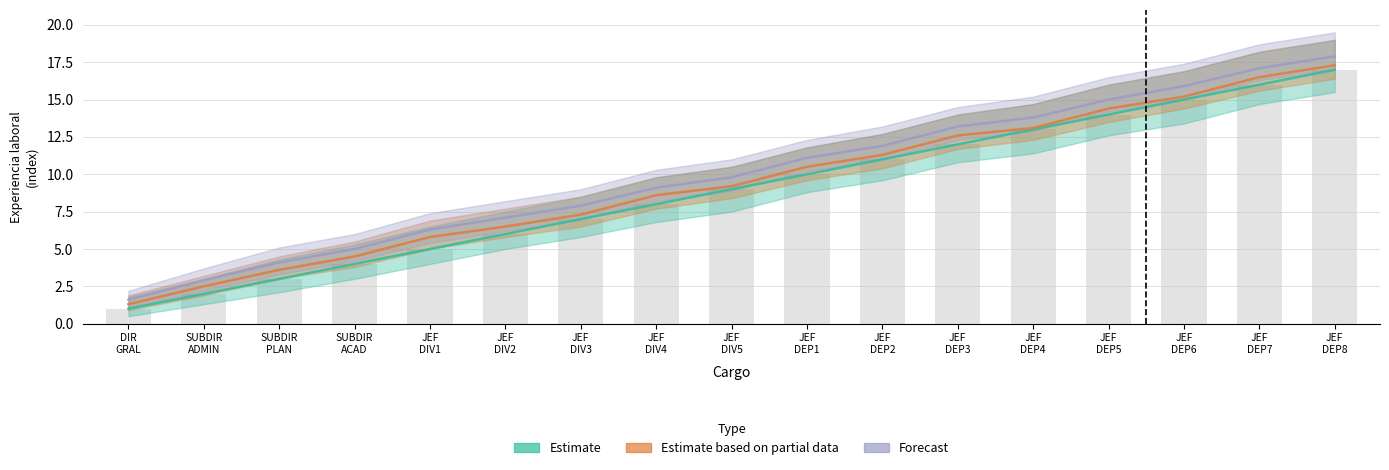

What is the sum of all Estimate based on partial data values?

160.2